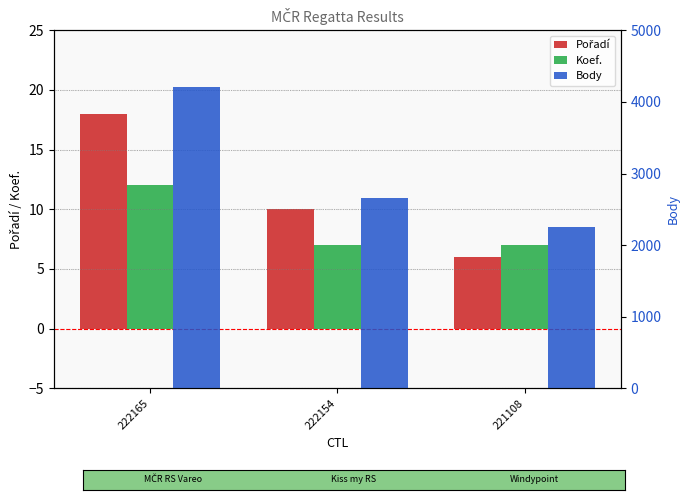

What is the spread (max minus min) of values at 222165?

4199